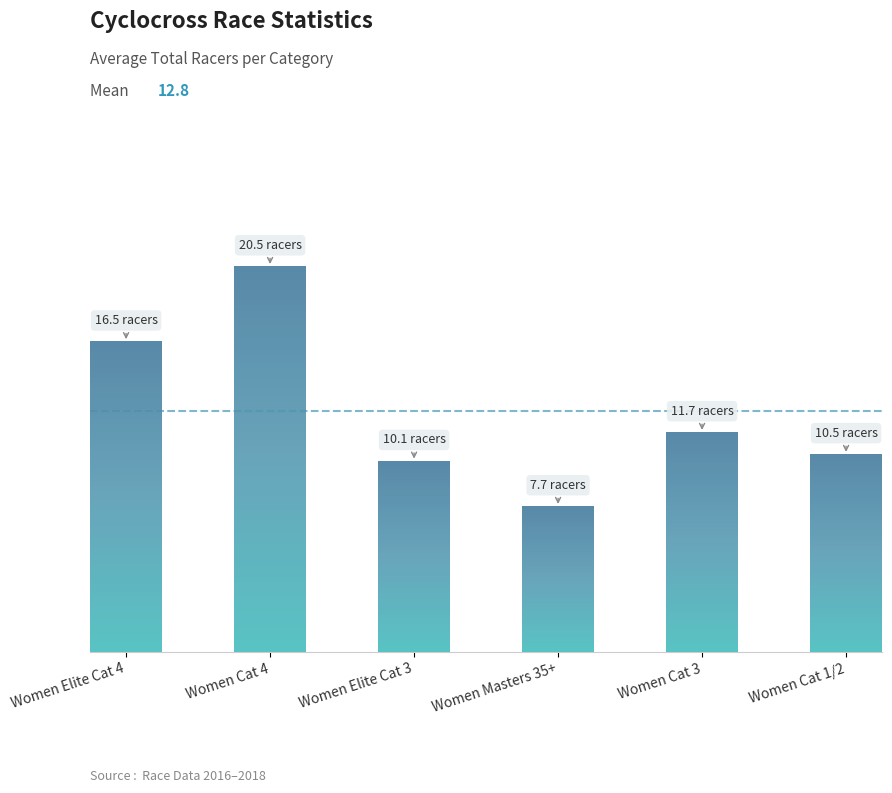

What is the change in value from Women Cat 3 to Women Cat 1/2?

-1.2